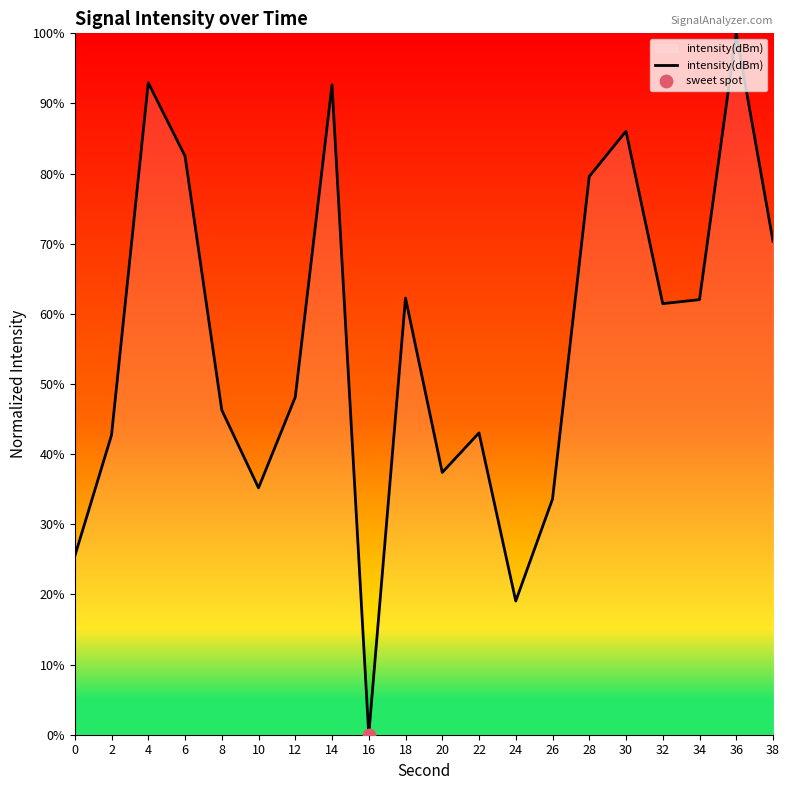

What is the change in value from 20 to 38?

+33.0